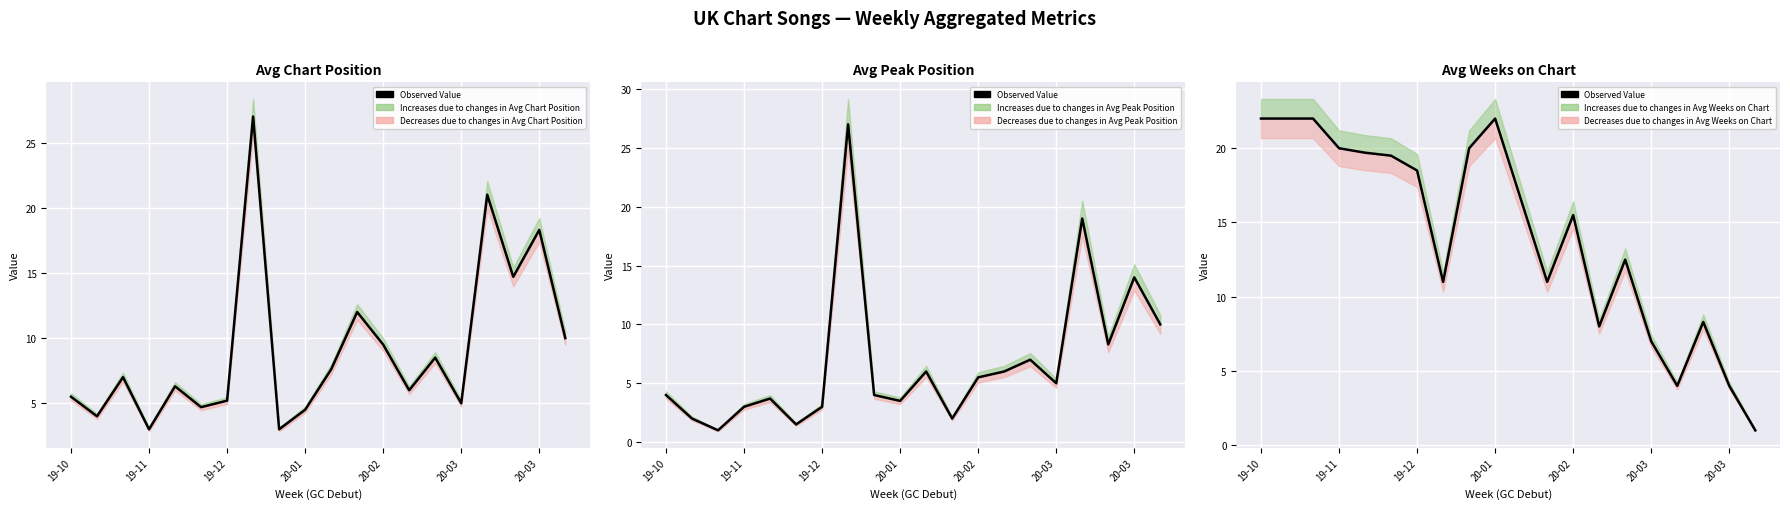

What is the difference between the second highest and second lowest values?

18.0